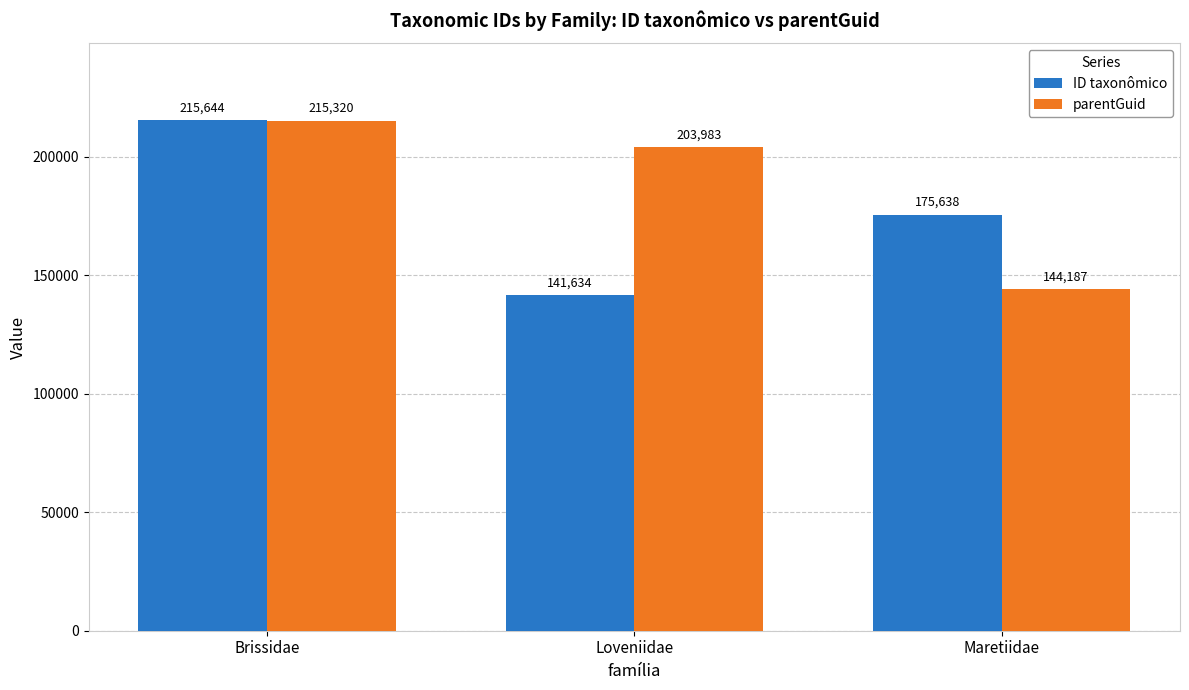

Count the number of categories in the chart.

3